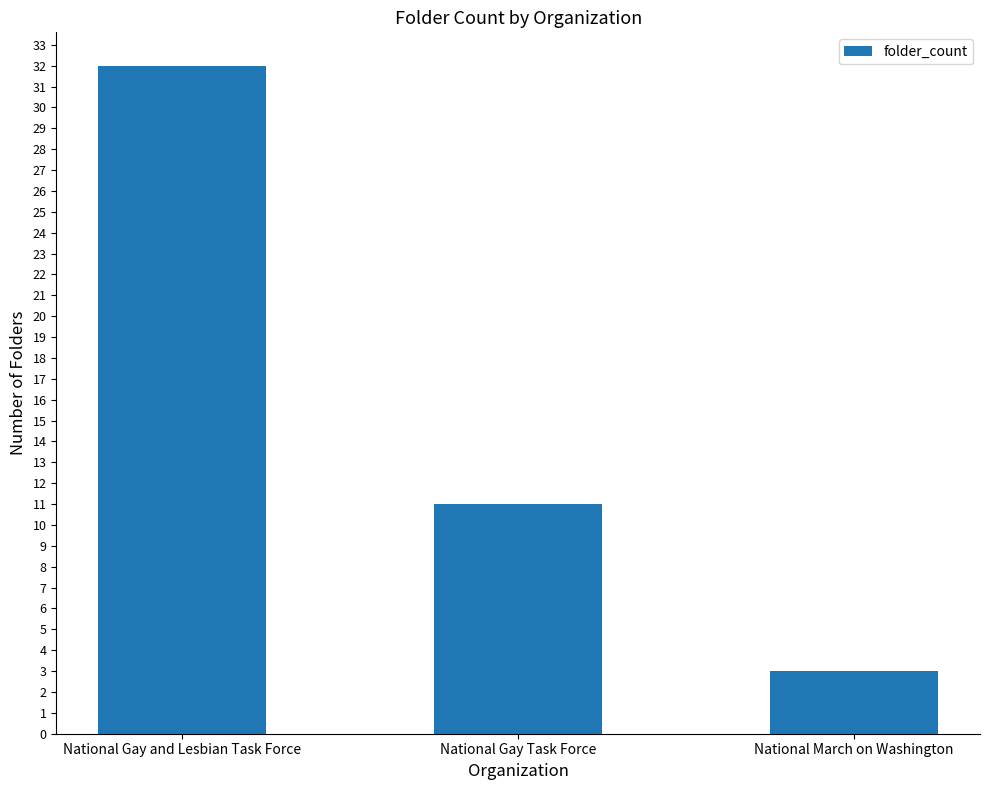

Reading right to left, what are all the values shown in this chart?

National March on Washington=3	National Gay Task Force=11	National Gay and Lesbian Task Force=32